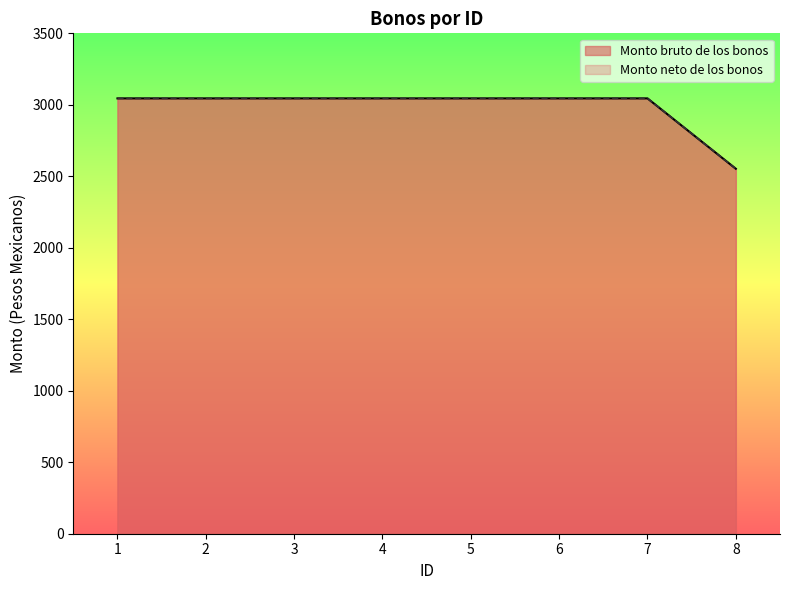

True or false: Monto neto de los bonos and Monto bruto de los bonos intersect in this chart.

False